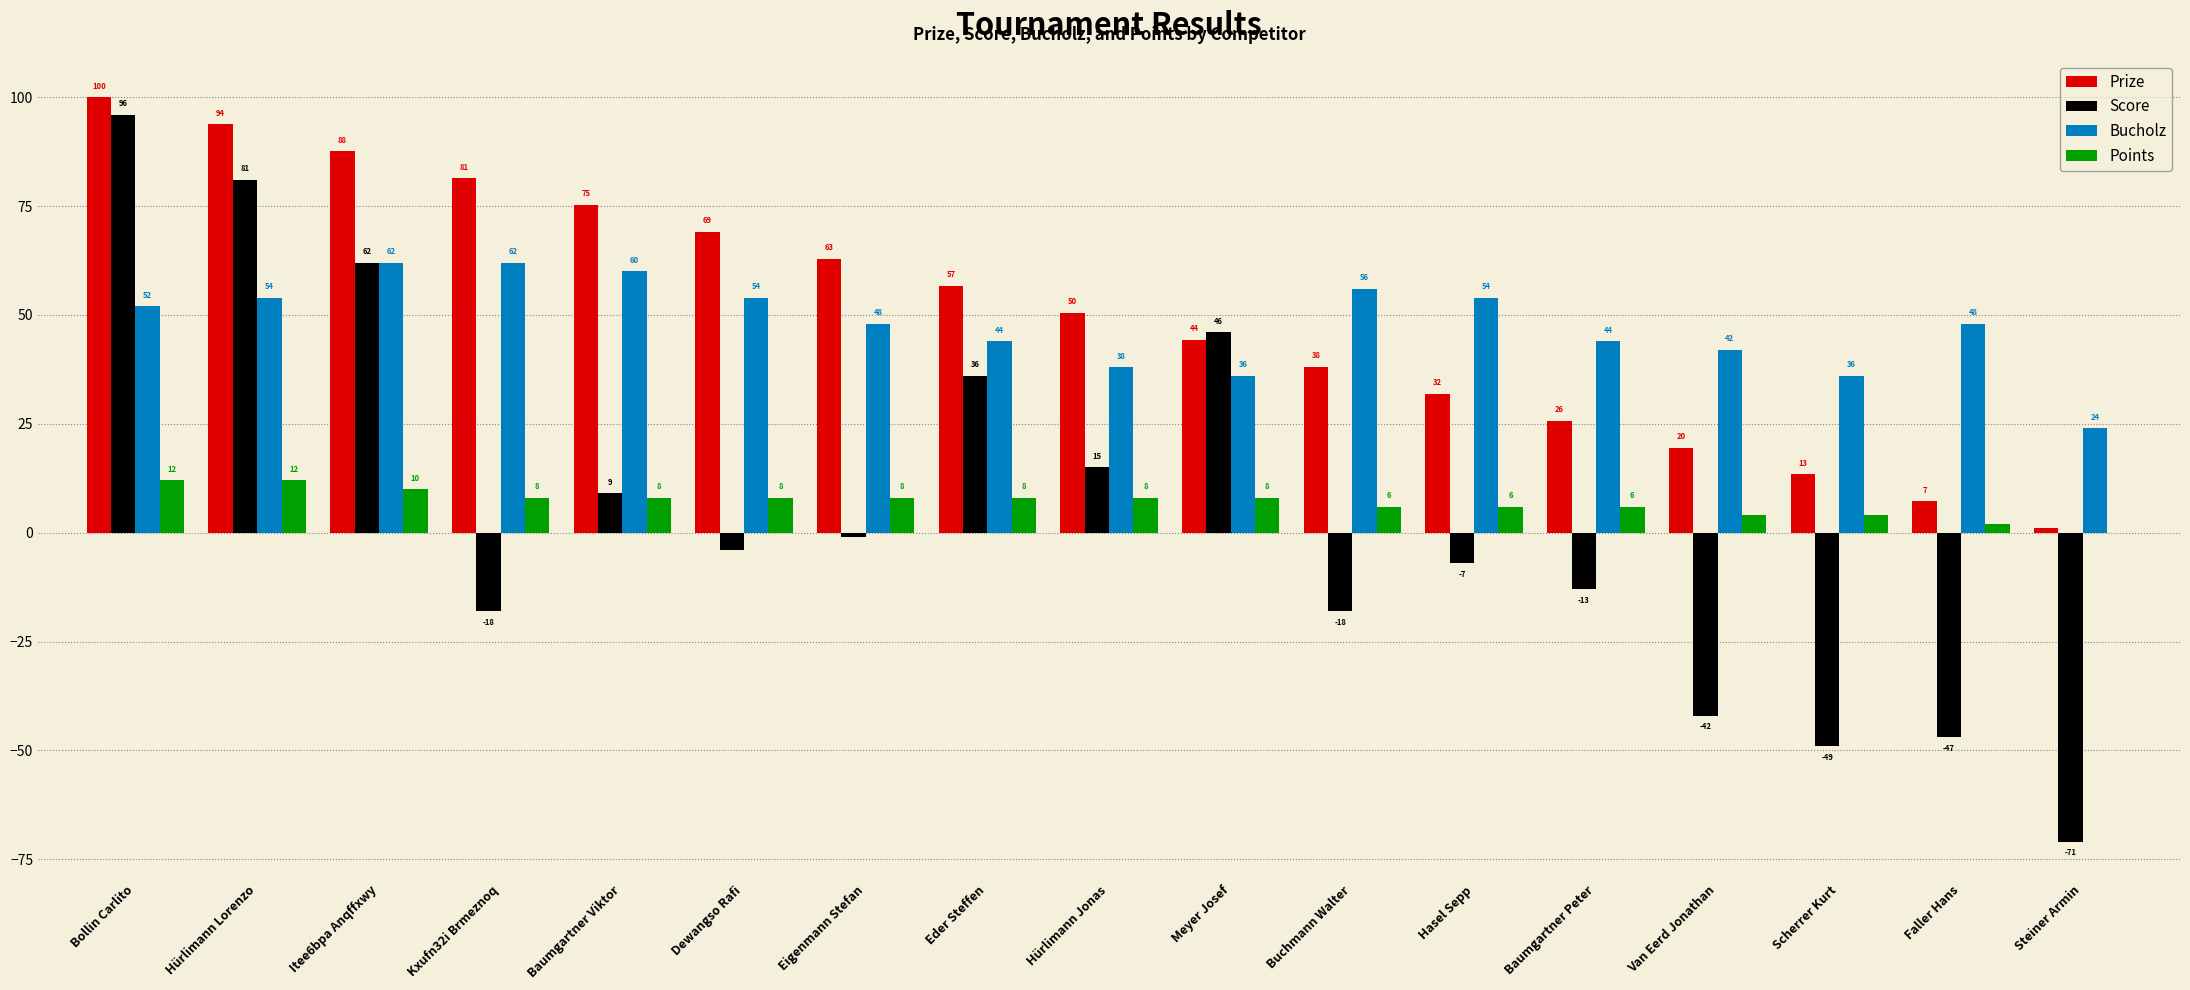

How many distinct data groups are displayed?

4